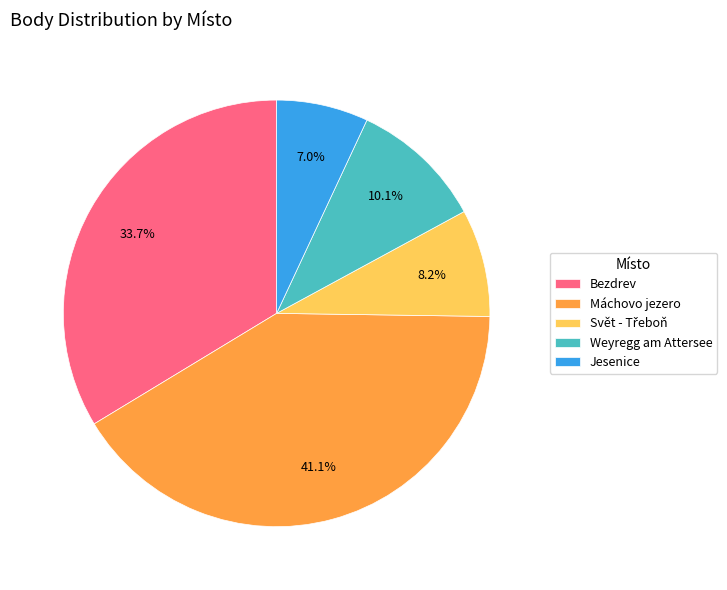

Approximately how many times larger is the value at Jesenice compared to Weyregg am Attersee?

0.7